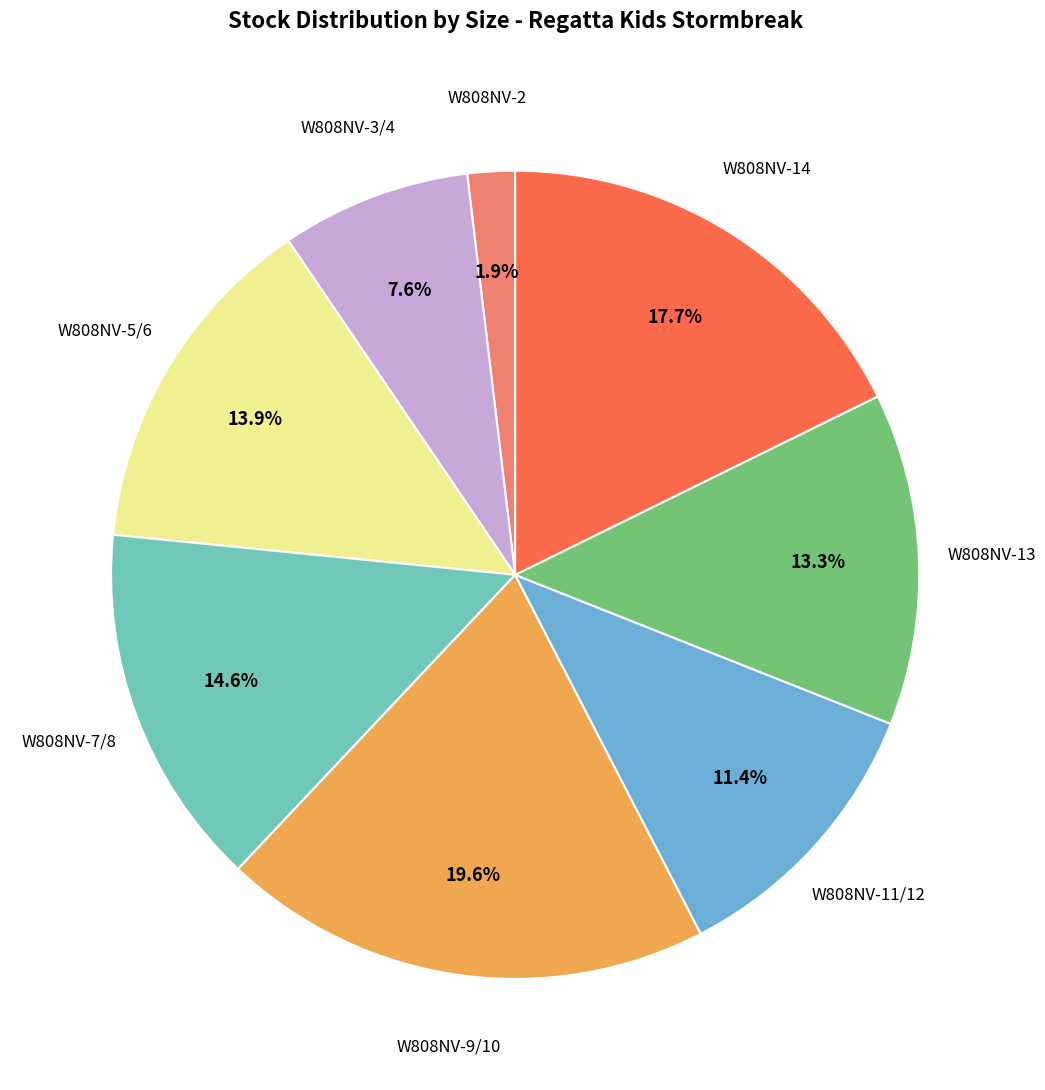

Which slice is the largest?

W808NV-9/10